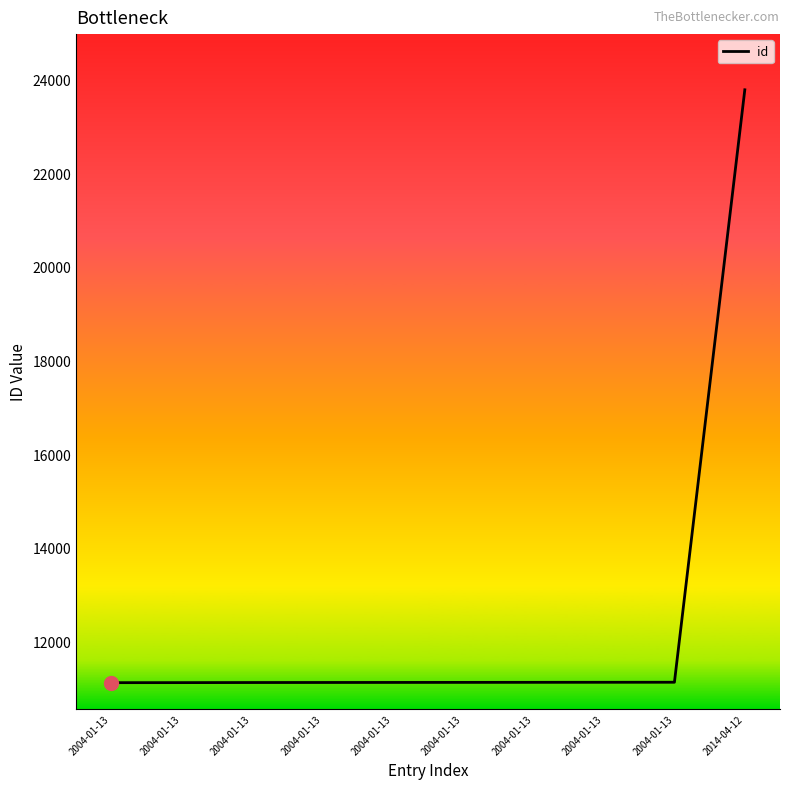

Does the chart have visible grid lines?

No